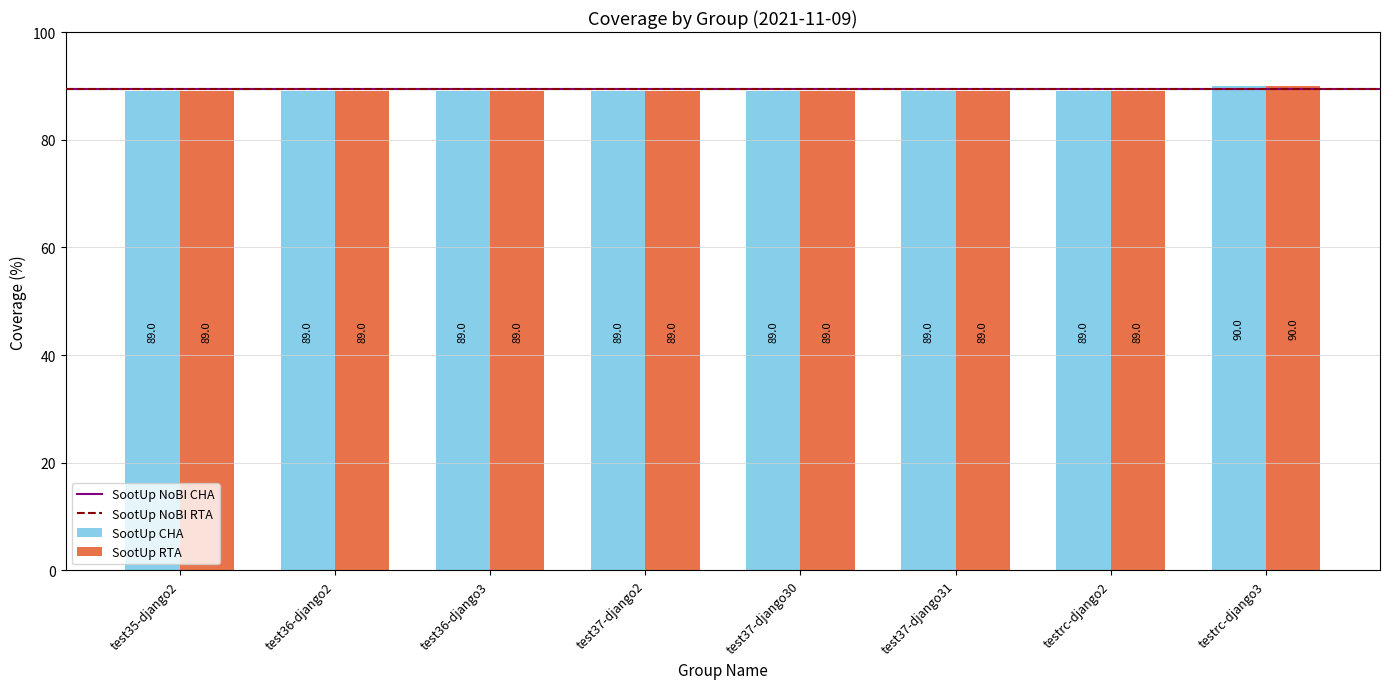

The SootUp RTA series shows 89 at testrc-django2. True or false?

True